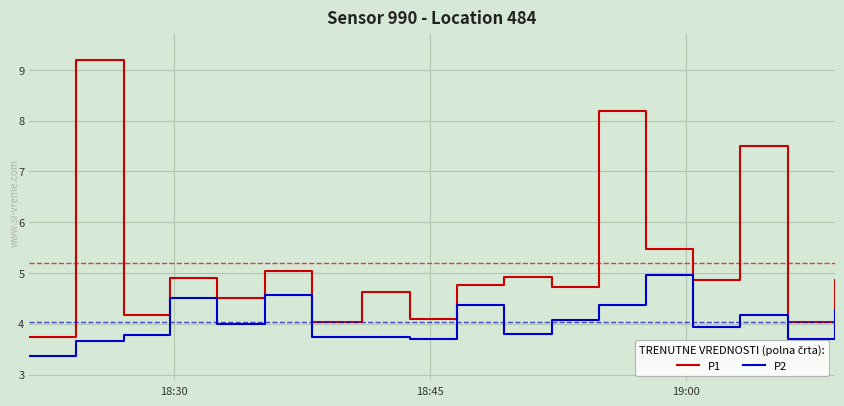

How many interior local valleys does the P1 series have?

7